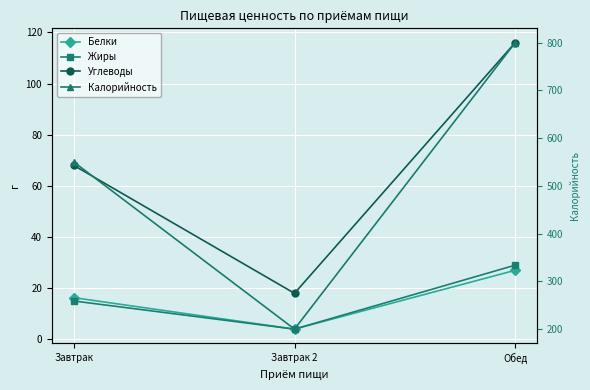

How many lines are shown in the chart?

4